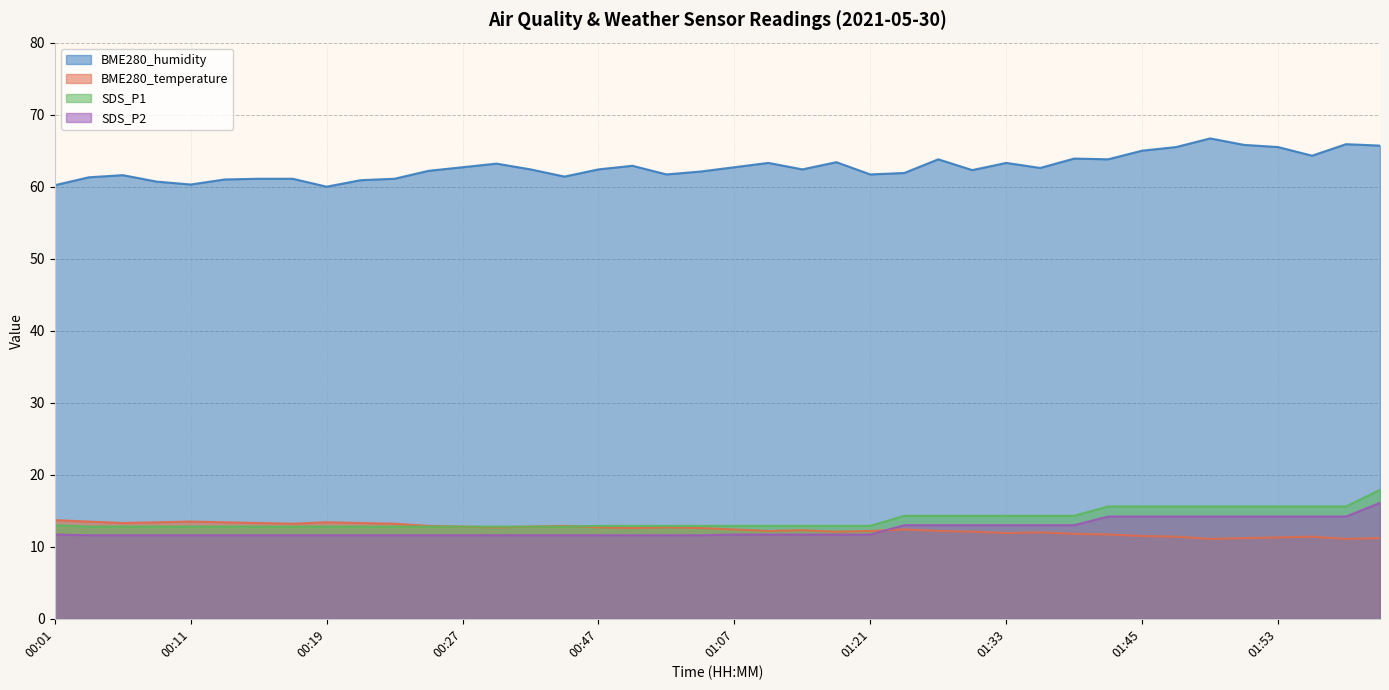

What is the label of the 21st point from the left?

01:07